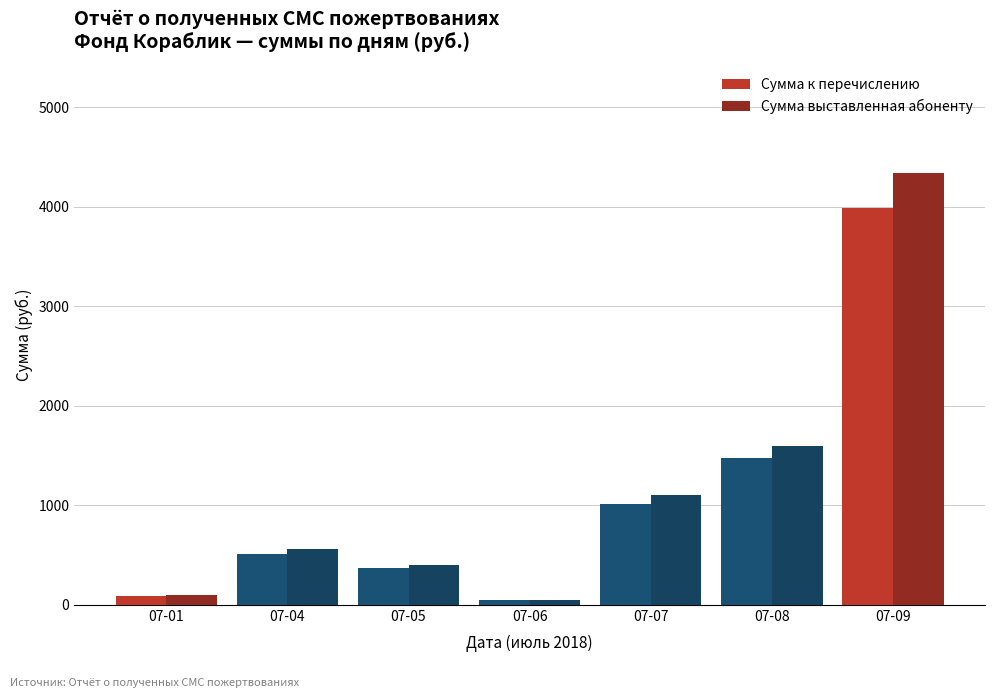

What is the total value across all series at 07-06?

96.0